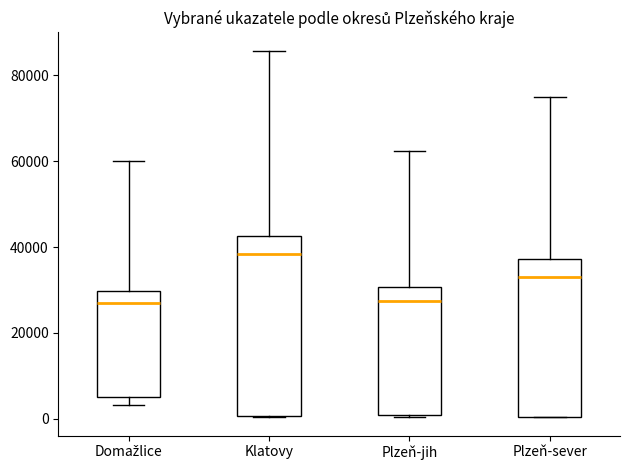

Reading left to right, read every box against the y-axis: the position of its median line, the range the box covers, and the ends of its whiskers. The values are not printed on the chart, so give them approximately, as read against the axis.

Domažlice: median 26000, box 6000 to 30000, whiskers 4000 to 60000
Klatovy: median 38000, box 0 to 42000, whiskers 0 to 86000
Plzeň-jih: median 28000, box 0 to 30000, whiskers 0 to 62000
Plzeň-sever: median 34000, box 0 to 38000, whiskers 0 to 74000